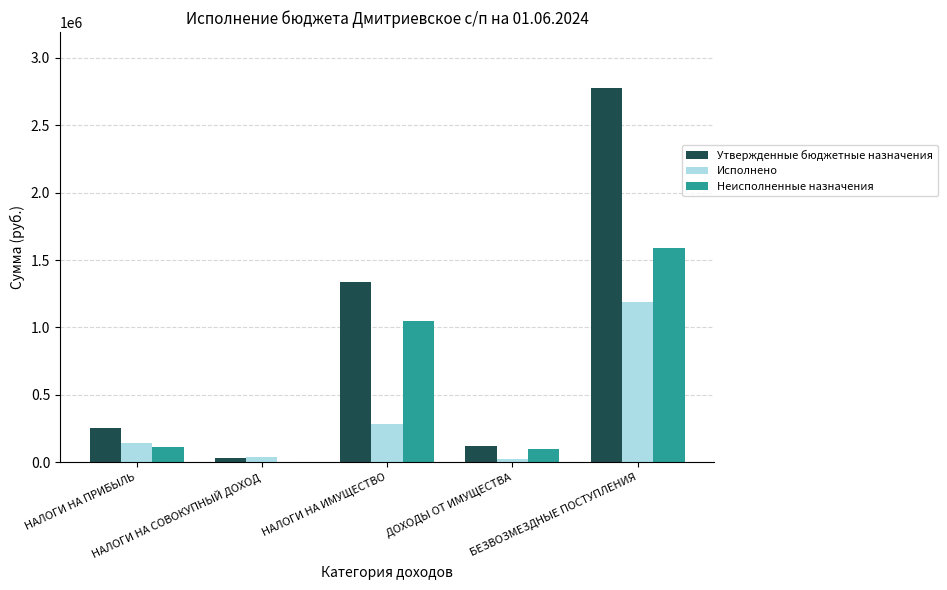

True or false: Утвержденные бюджетные назначения has a value of 30000.0 at НАЛОГИ НА СОВОКУПНЫЙ ДОХОД.

True